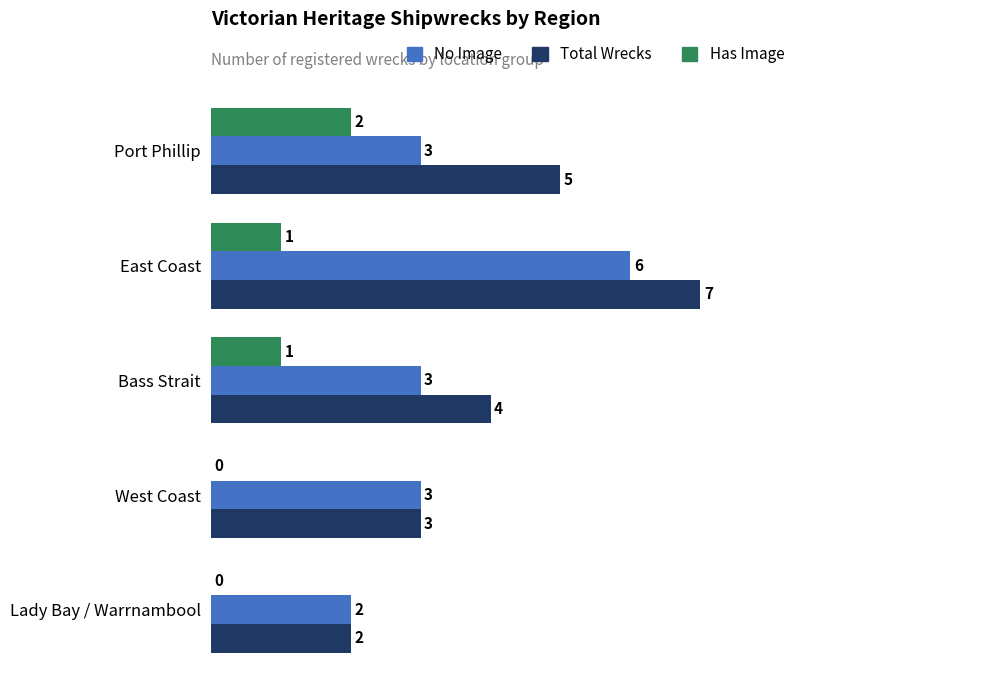

What is the greatest value displayed?

7